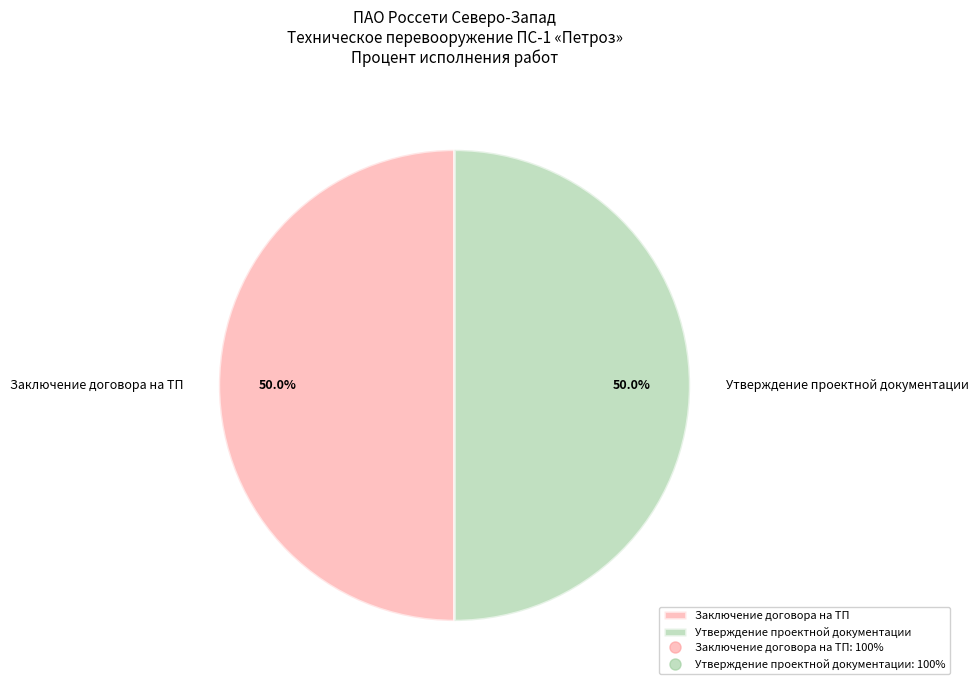

Approximately how many times larger is the value at Утверждение проектной документации compared to Заключение договора на ТП?

1.0